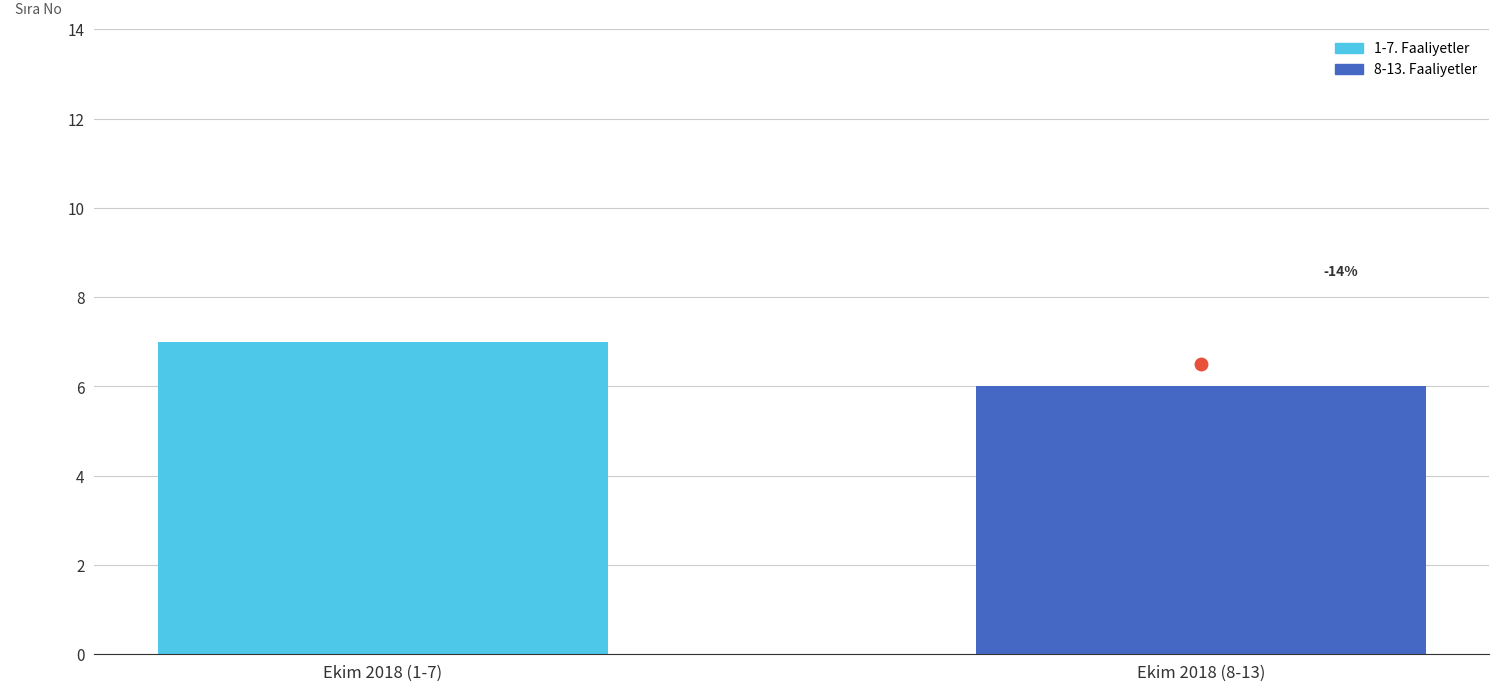

What is the greatest value displayed?

7